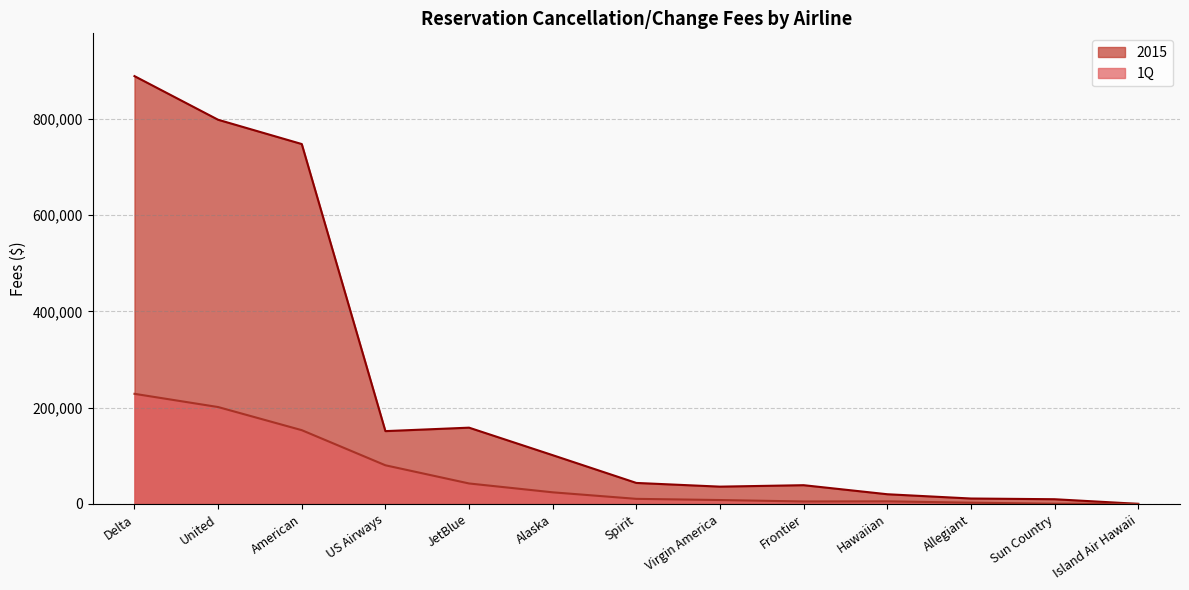

True or false: 1Q and 2015 intersect in this chart.

False